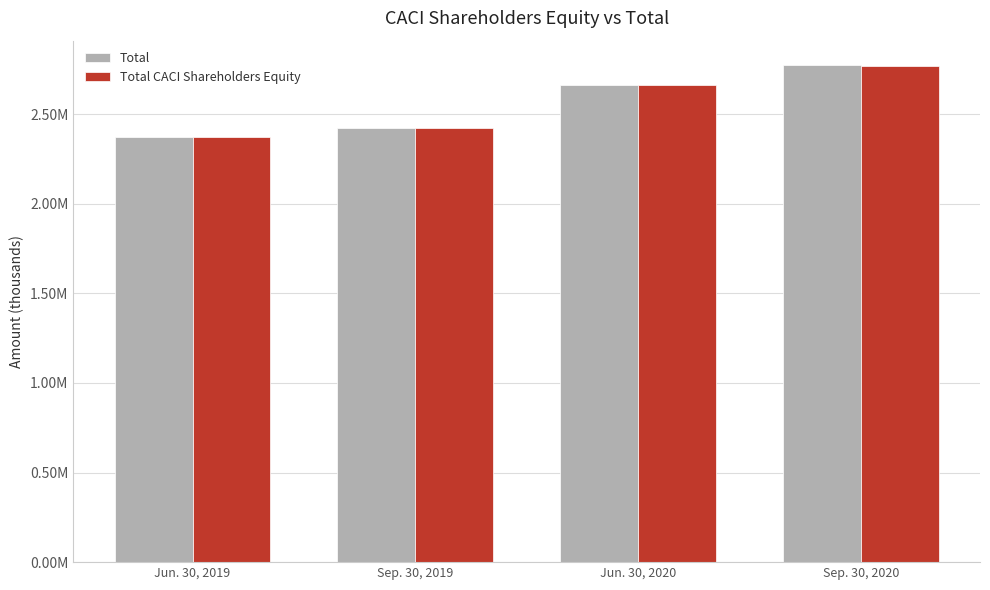

What is the label of the 3rd bar from the right?

Sep. 30, 2019